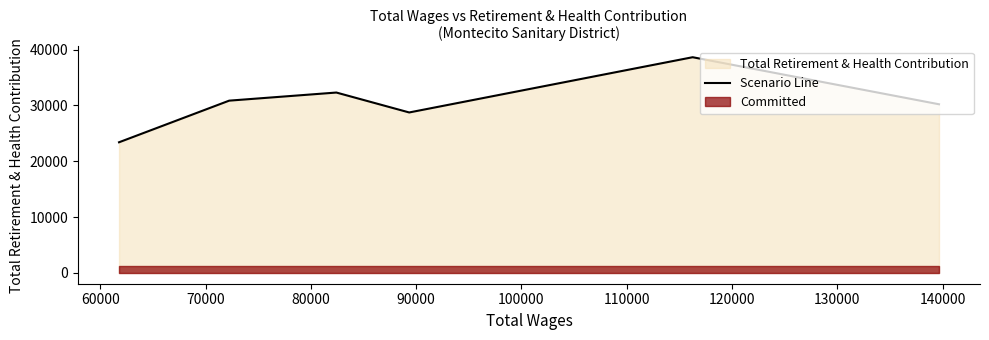

What is the difference between the second highest and second lowest values?

3567